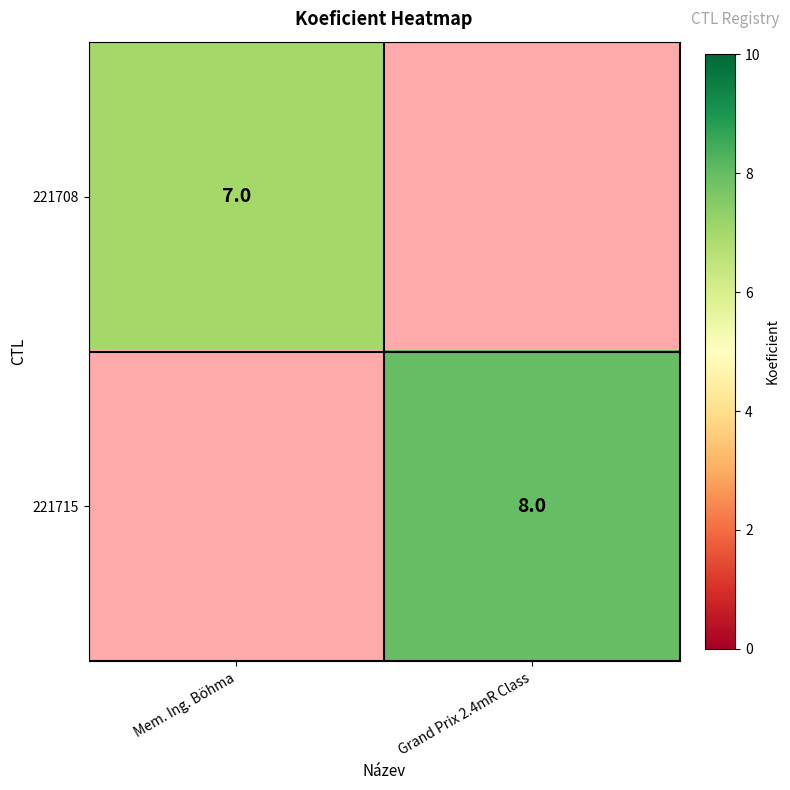

The 221715 series shows 4 at Grand Prix 2.4mR Class. True or false?

False